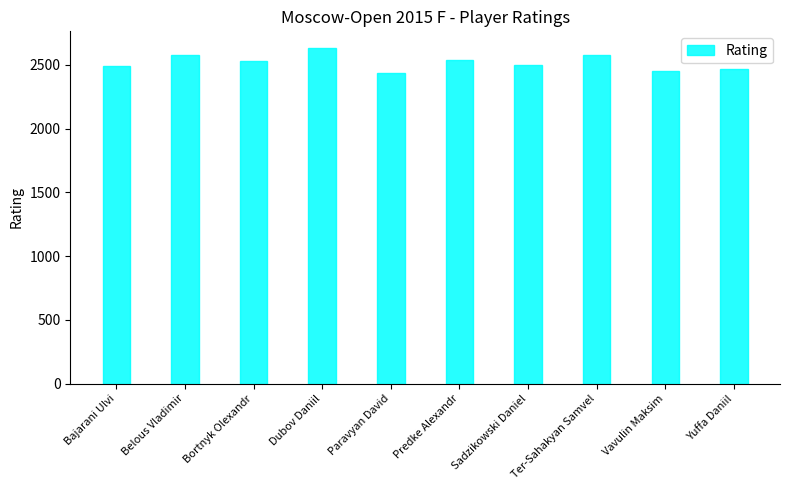

Approximately how many times larger is the value at Paravyan David compared to Yuffa Daniil?

1.0